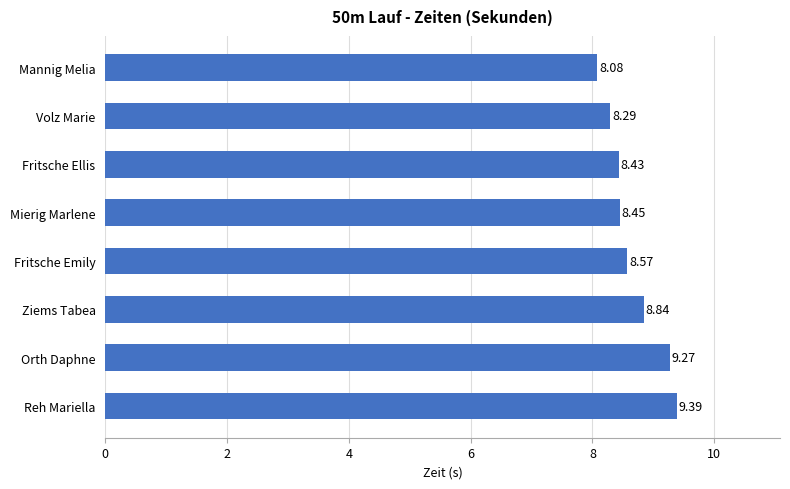

Approximately how many times larger is the value at Reh Mariella compared to Orth Daphne?

1.0